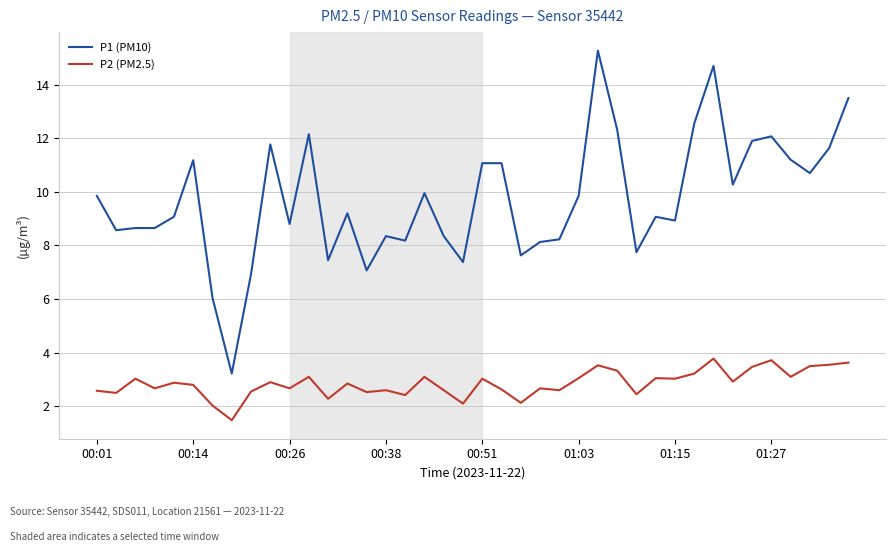

True or false: P1 (PM10) and P2 (PM2.5) intersect in this chart.

False